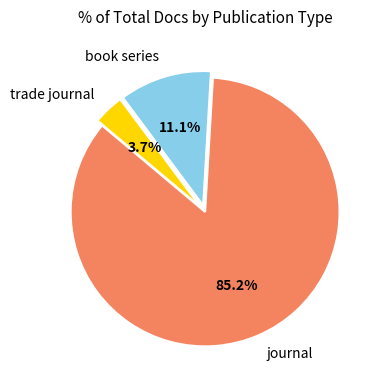

To the nearest percent, what is the difference between the trade journal and book series slice percentages?

7%